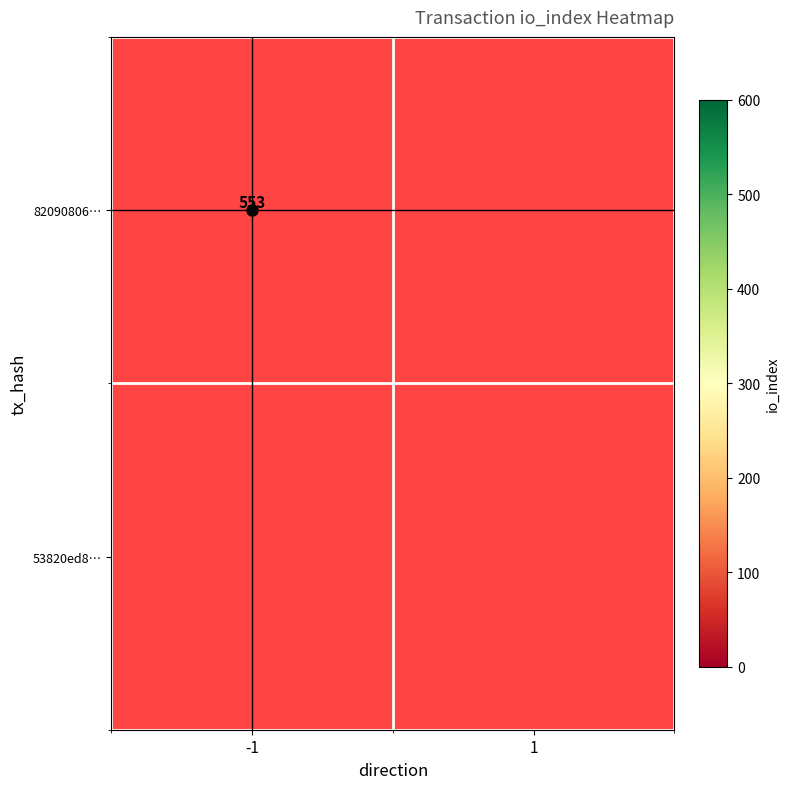

Reading left to right, transcribe all the data shown in this chart.

820908060df435ff7c40091c75be0c74103dfb1: -1=553	1=0
53820ed8e2137f9def233016fb780c867c58882: -1=0	1=0